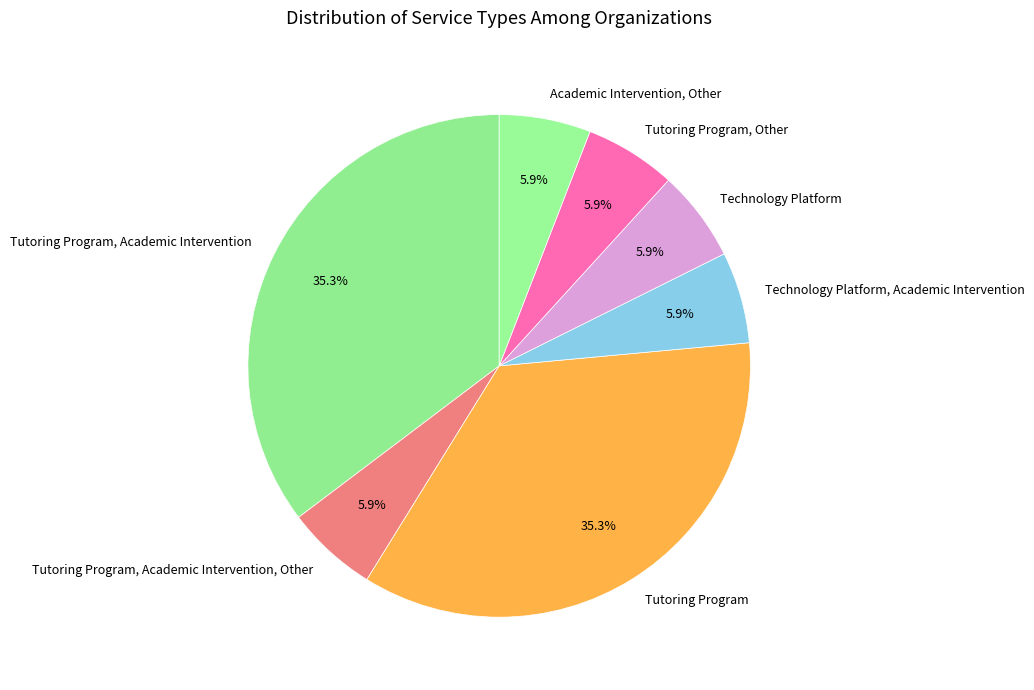

The Tutoring Program, Academic Intervention slice represents 27% of the pie. True or false?

False